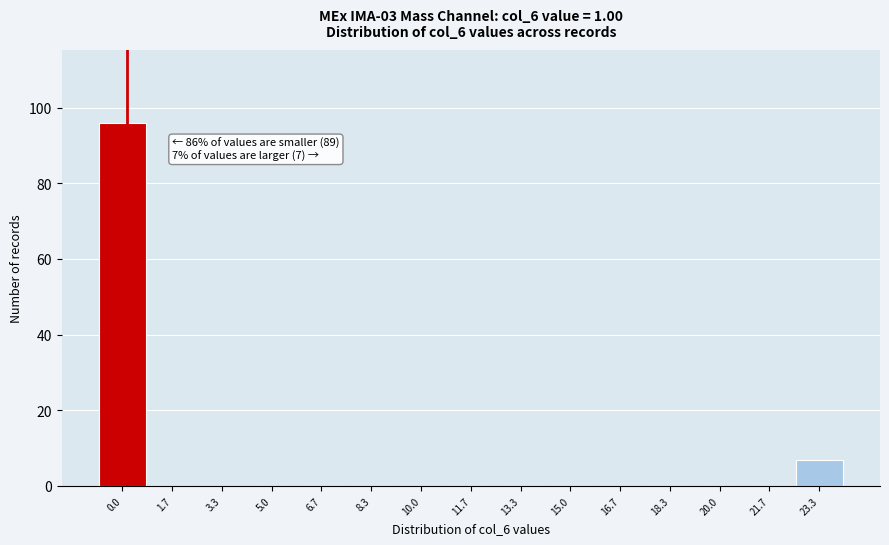

Reading left to right, transcribe all the data shown in this chart.

0.0=96	1.7=0	3.3=0	5.0=0	6.7=0	8.3=0	10.0=0	11.7=0	13.3=0	15.0=0	16.7=0	18.3=0	20.0=0	21.7=0	23.3=7